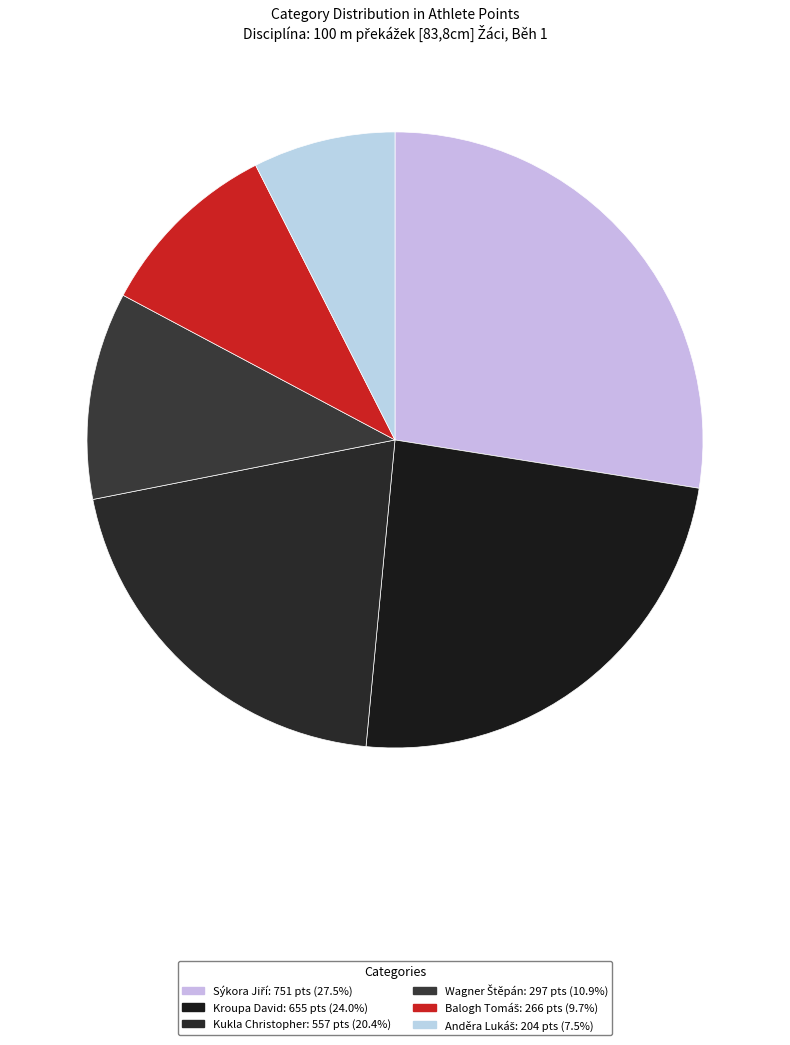

How many segments does this pie chart have?

6